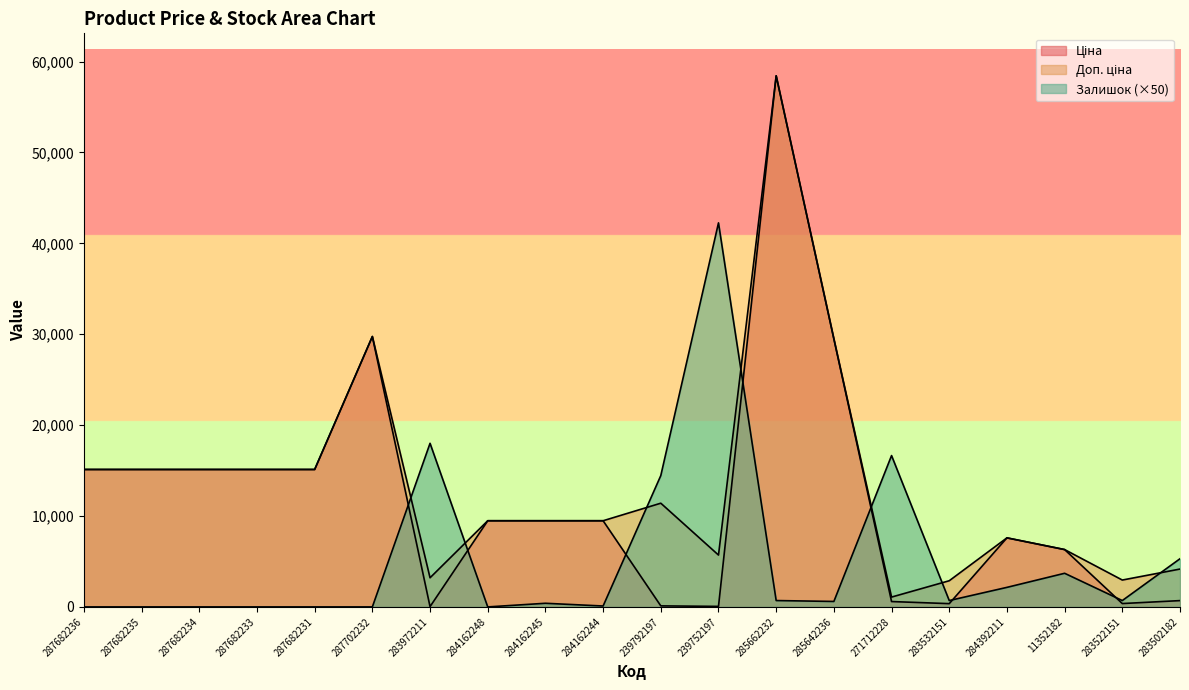

What is the sum of all Ціна values?

237827.5